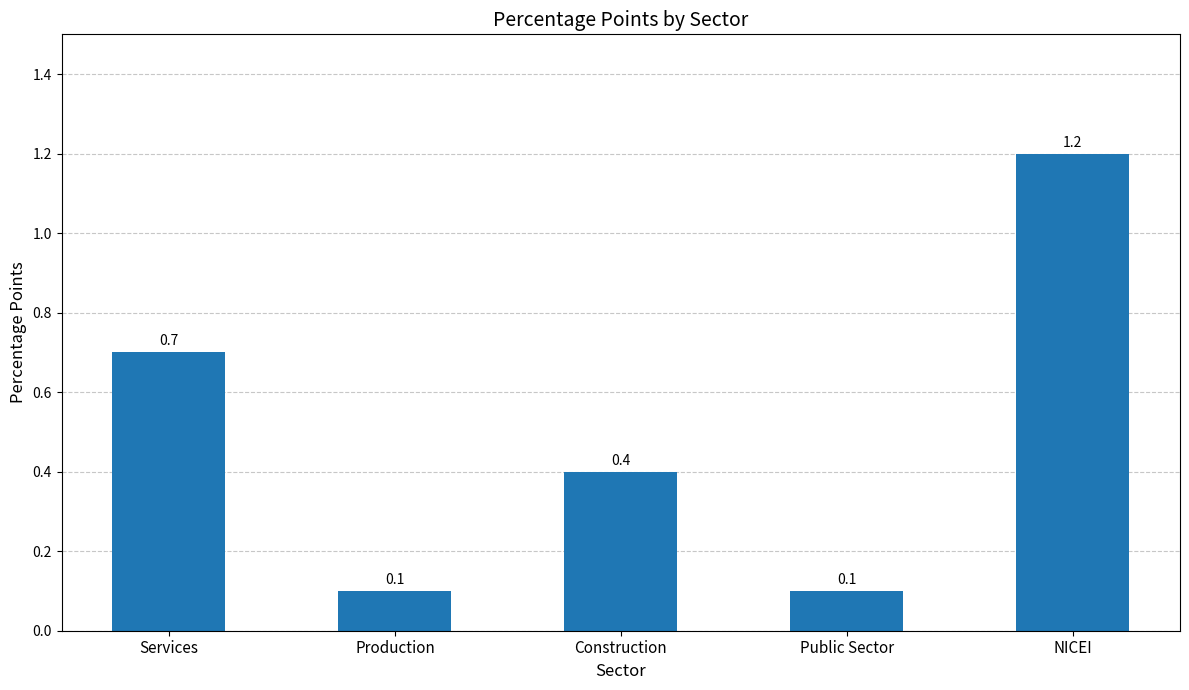

What is the label of the 1st bar from the left?

Services